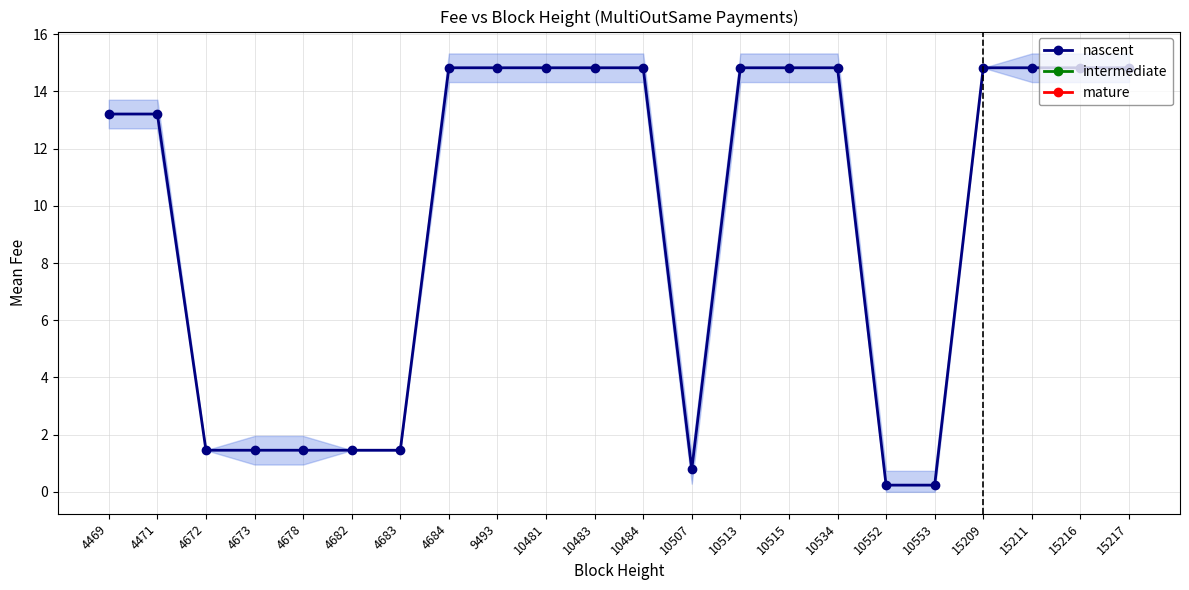

List the labels in order of value, largest first.

4684, 9493, 10481, 10483, 10484, 10513, 10515, 10534, 15209, 15211, 15216, 15217, 4469, 4471, 4672, 4673, 4678, 4682, 4683, 10507, 10552, 10553